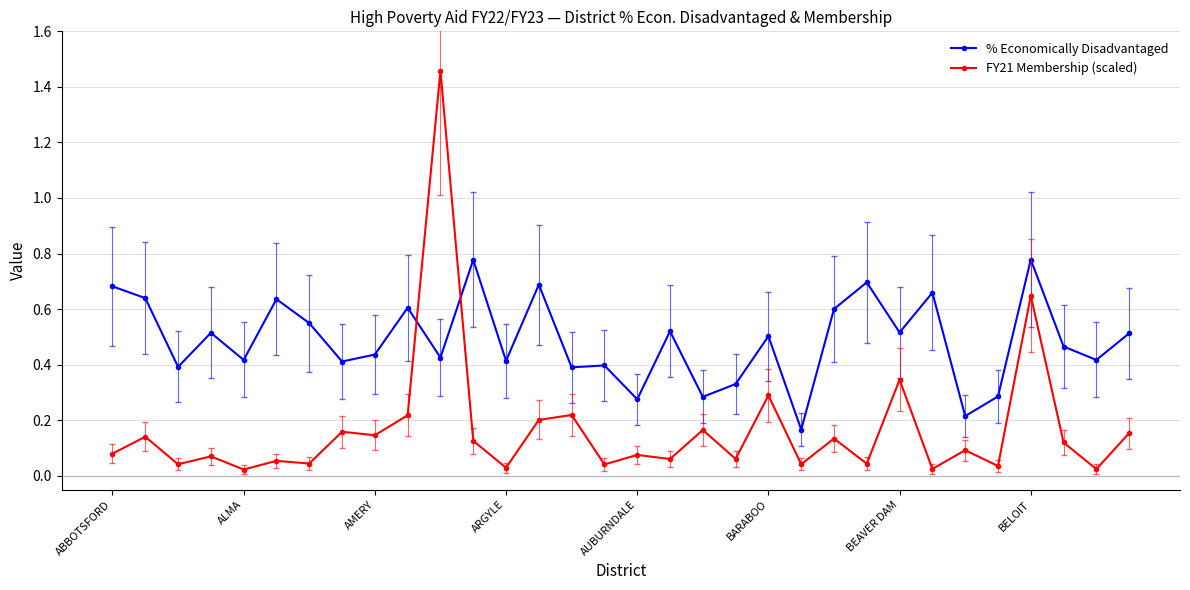

Which series has the largest total across all categories?

% Economically Disadvantaged